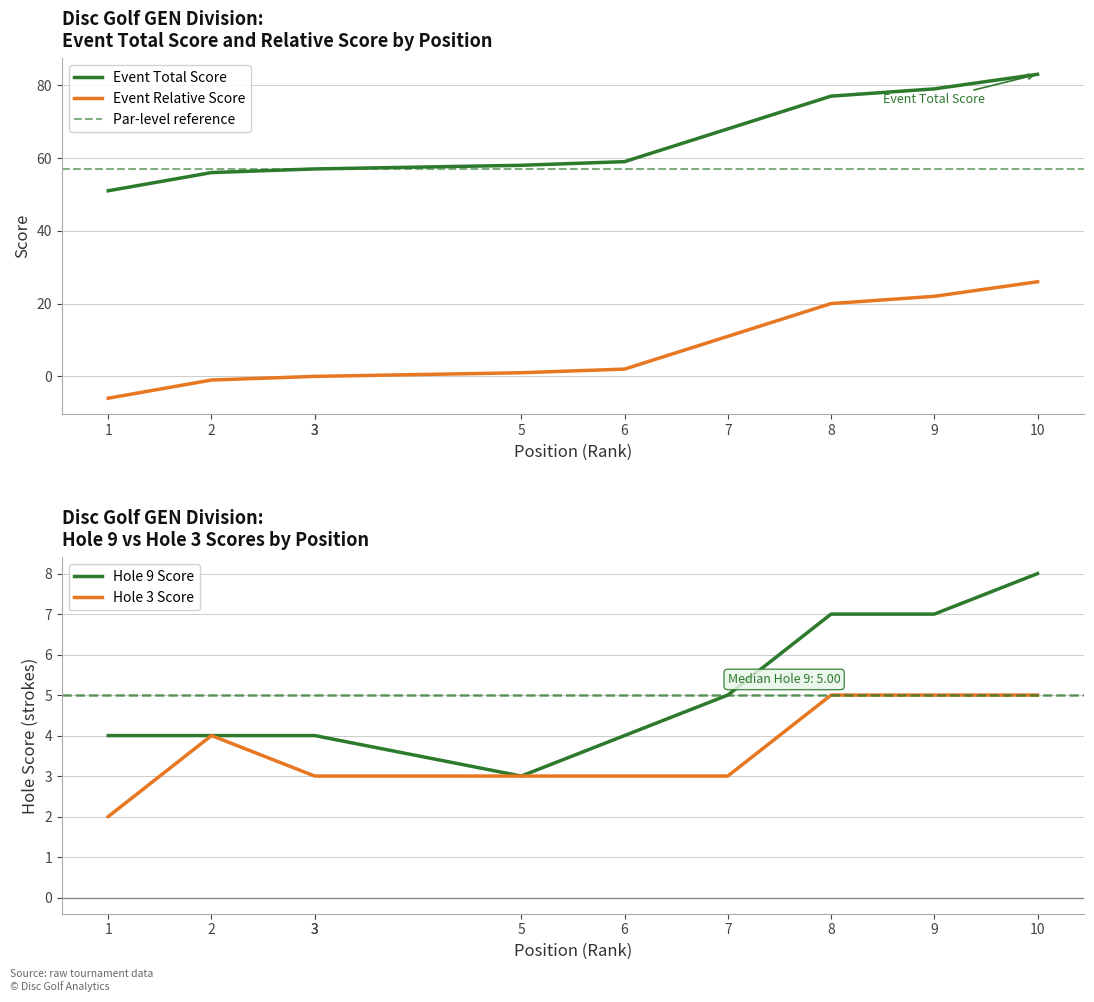

At which category is the sum across all series the highest?

10